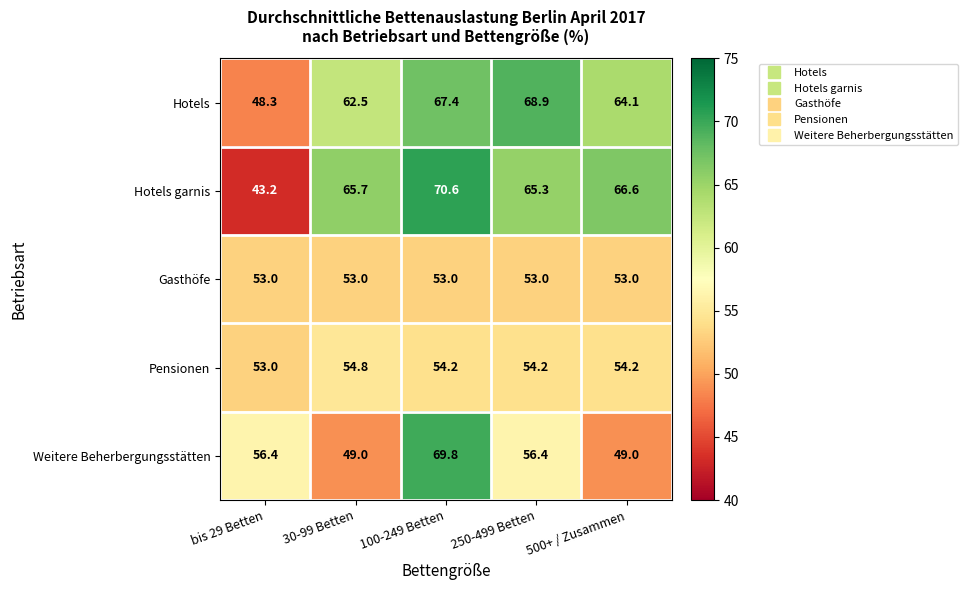

What is the minimum value for Weitere Beherbergungsstätten?

49.0